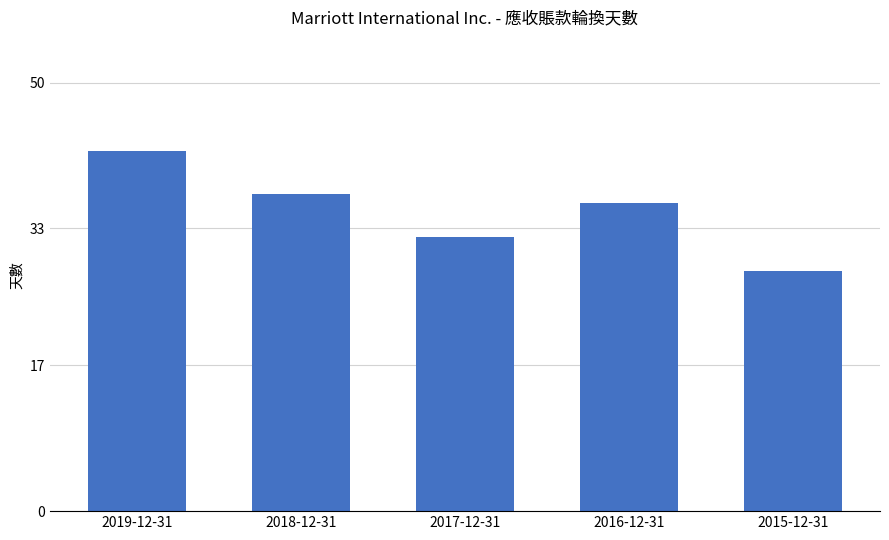

What is the difference between the maximum and minimum values?

14